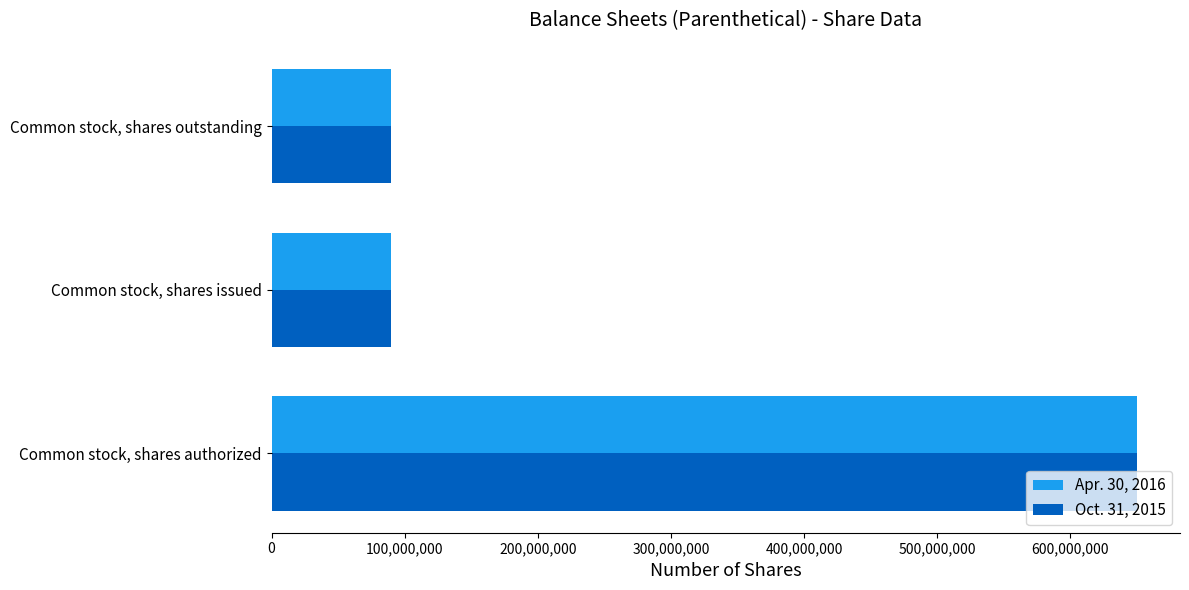

Is the value of Apr. 30, 2016 at Common stock, shares issued greater than the value of Oct. 31, 2015 at Common stock, shares authorized?

No